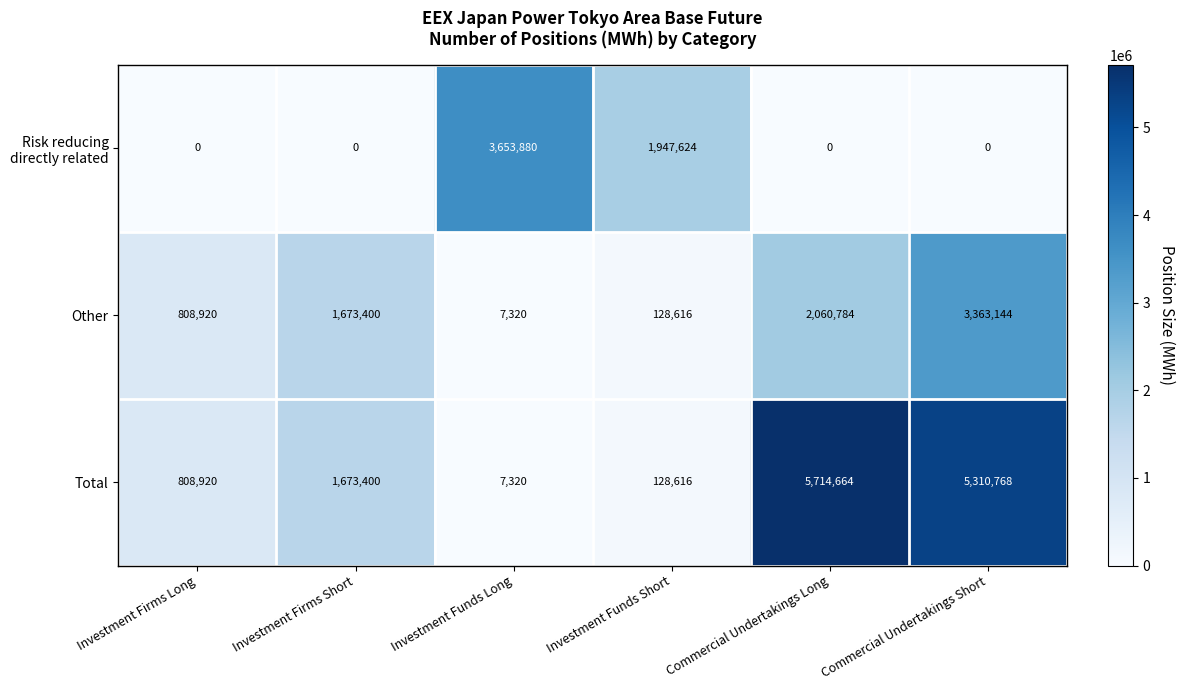

At how many categories does at least one series exceed 4501781?

2